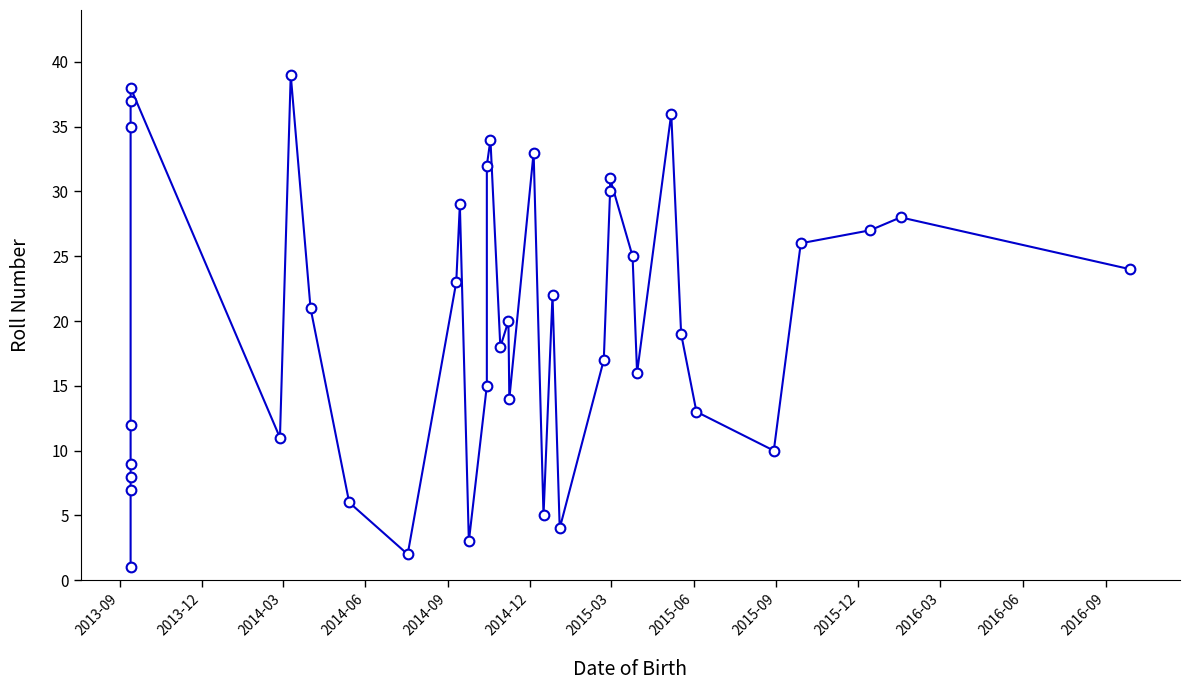

Which category has the lowest value across all series?

2013-09